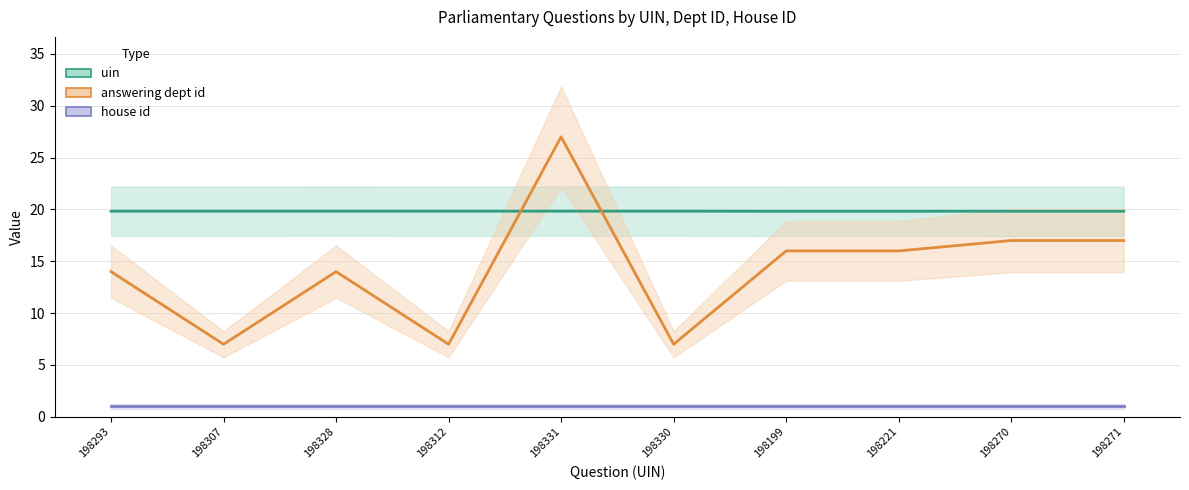

At how many categories does at least one series exceed 24?

1